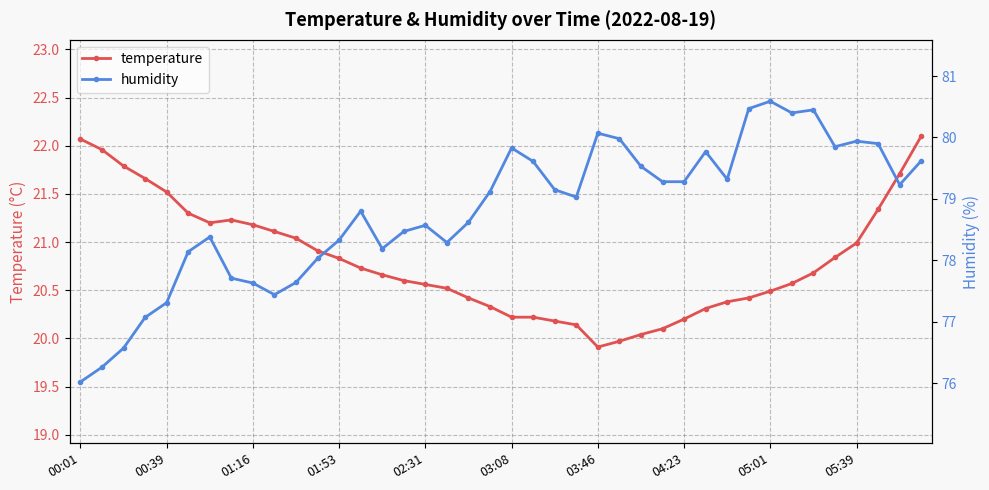

What is the highest value of the temperature series?

22.1